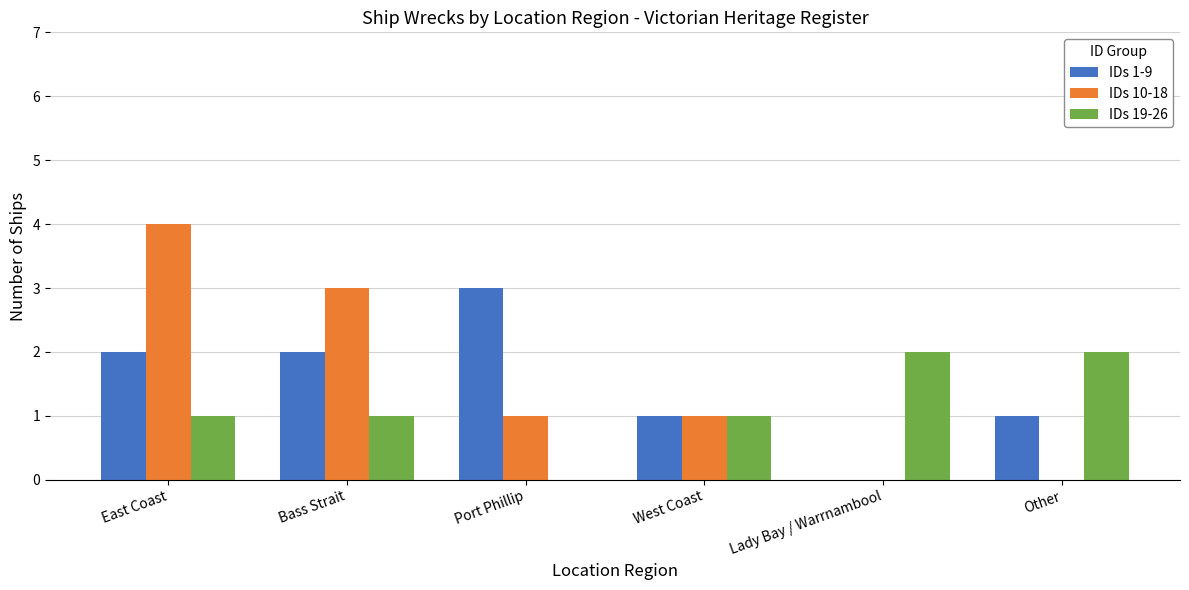

The value of IDs 10-18 at Lady Bay / Warrnambool is 0. True or false?

True